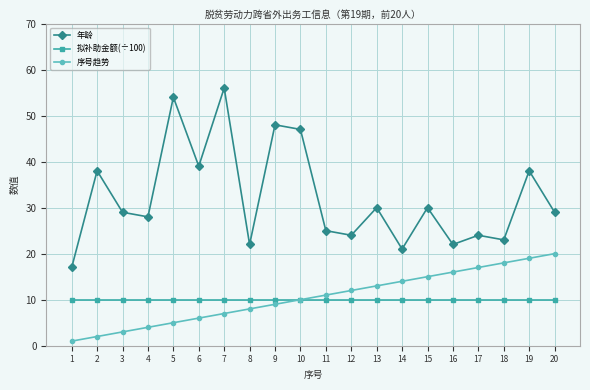

At 3, list the series in order from largest to smallest.

年龄, 拟补助金额(÷100), 序号趋势